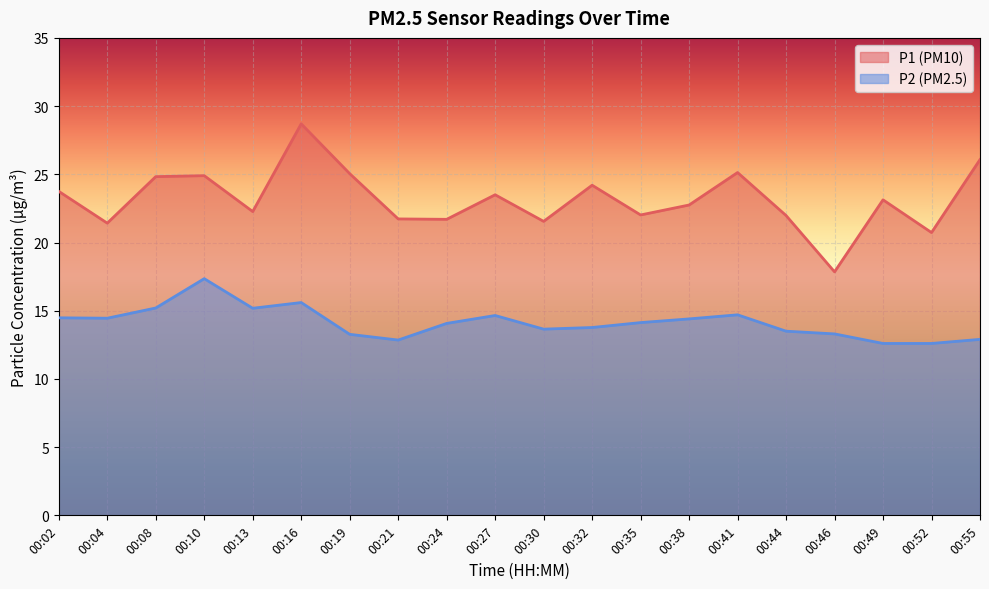

How many distinct data groups are displayed?

2